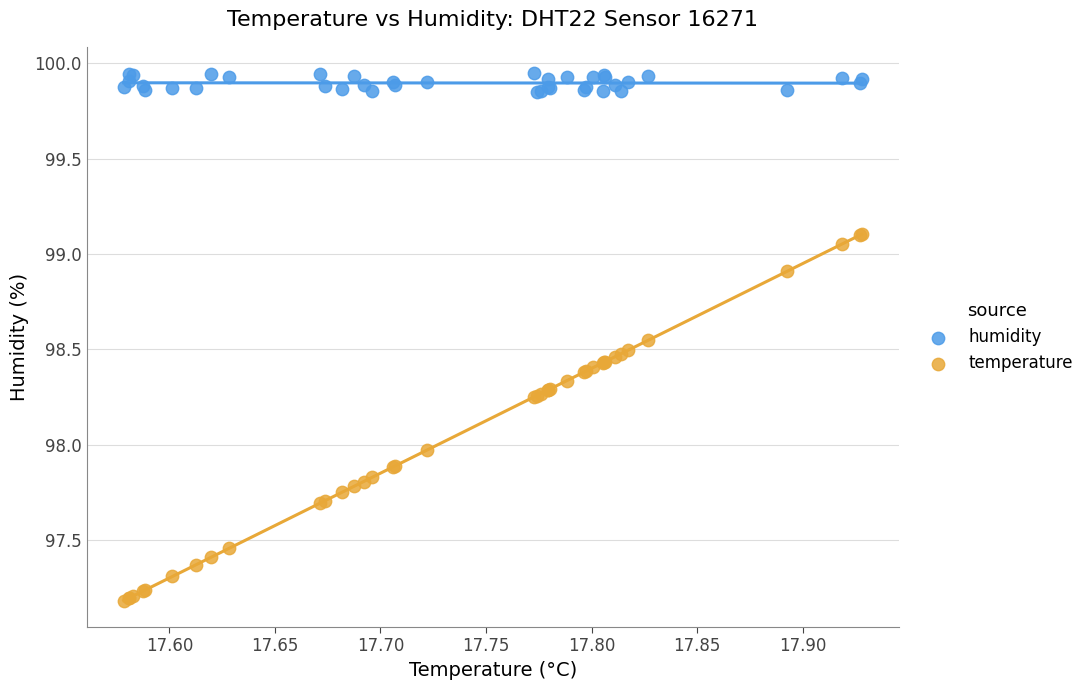

Which series has the widest spread of Y values?

temperature